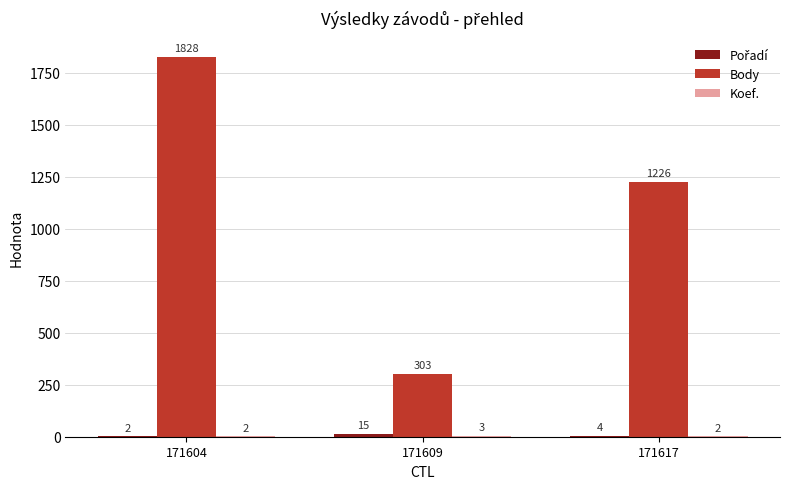

What is the sum of all Body values?

3357